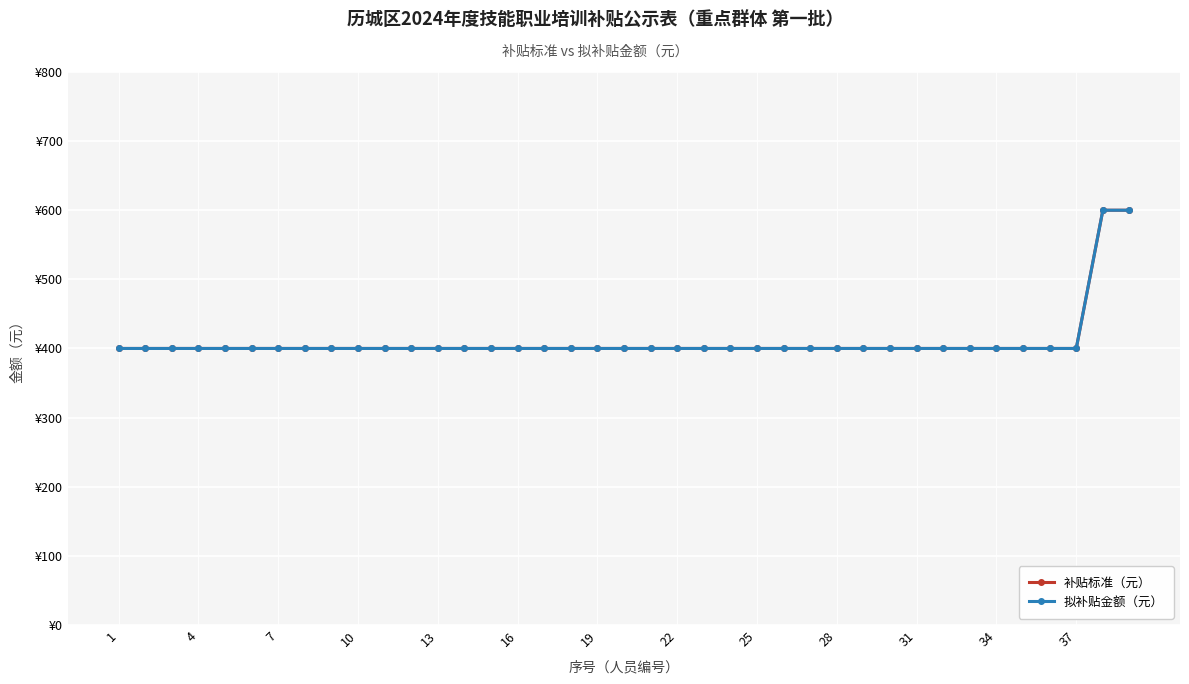

At which category does the chart reach its minimum across all series?

1